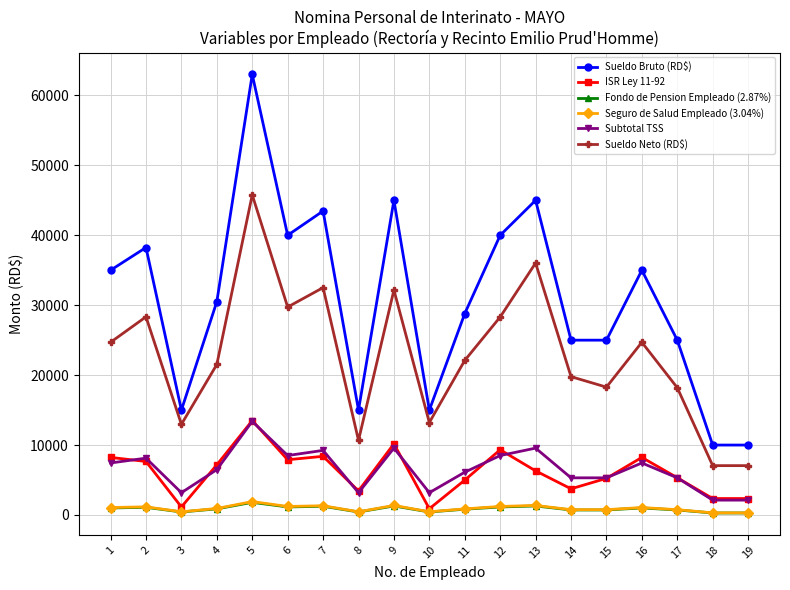

True or false: Sueldo Bruto (RD$) has more than 0 points higher than both neighbors.

True